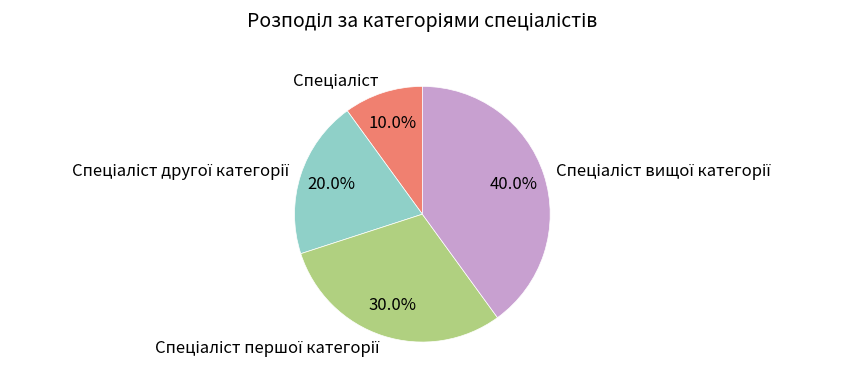

Is there a majority slice in this chart?

No